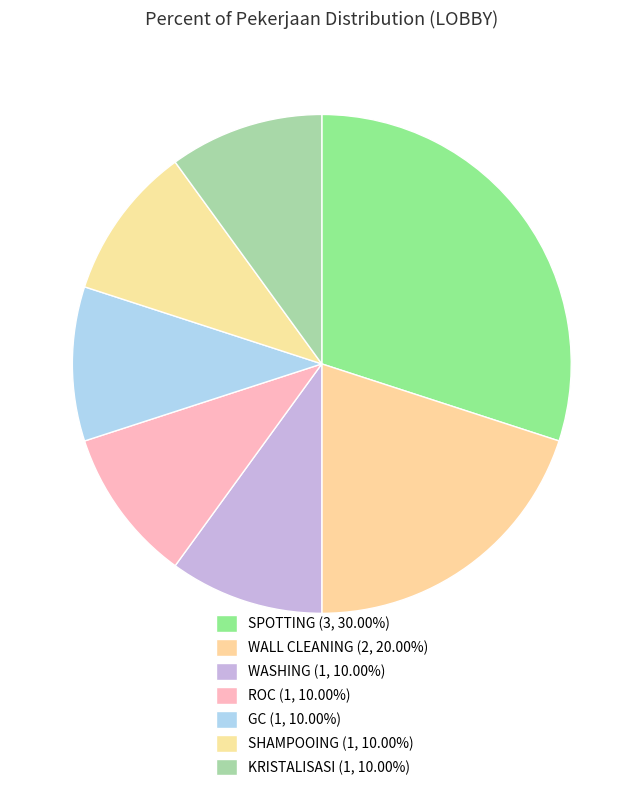

How many slices are in this pie chart?

7